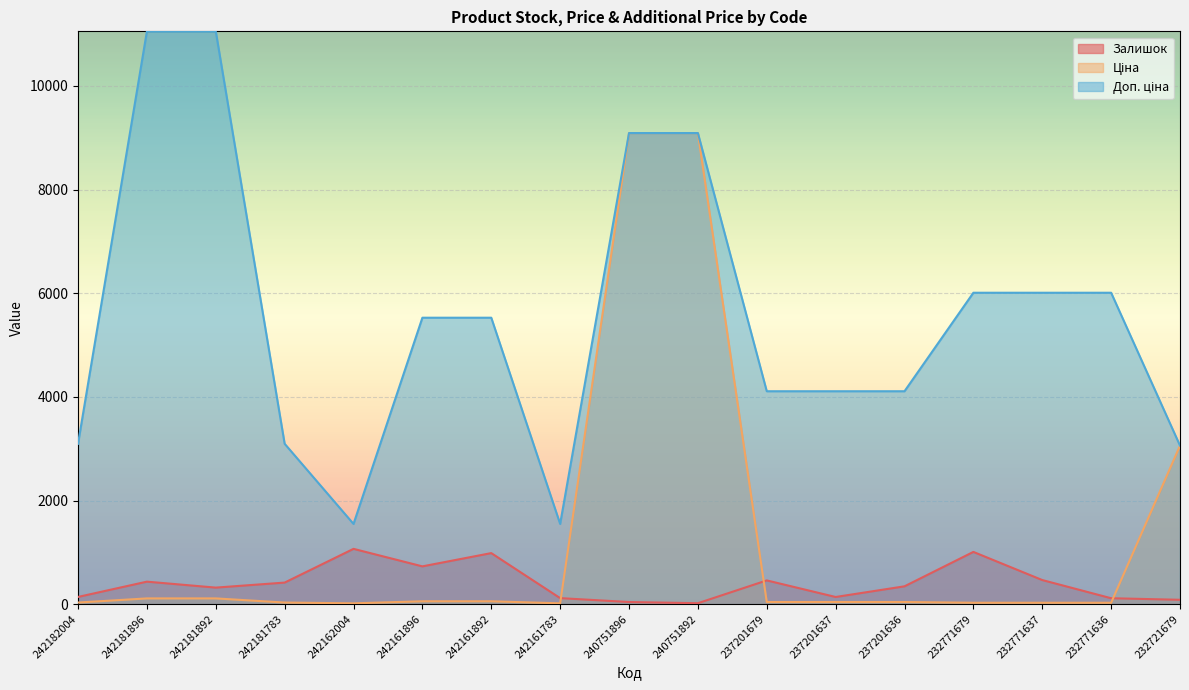

Rank the series by their average value, from lowest to highest.

Залишок, Ціна, Доп. ціна